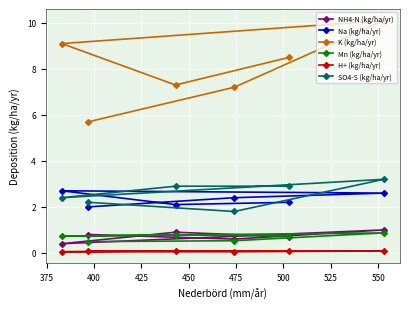

At how many categories does at least one series exceed 4?

6